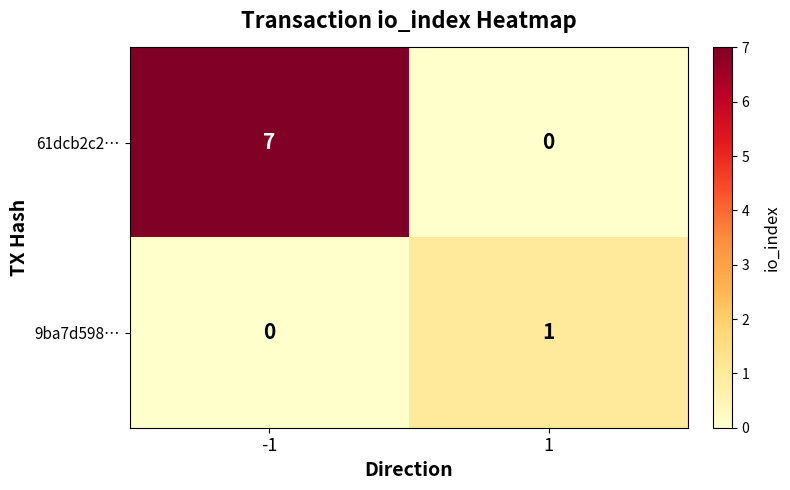

What is the difference between the maximum and minimum values in the 61dcb2c2… series?

7